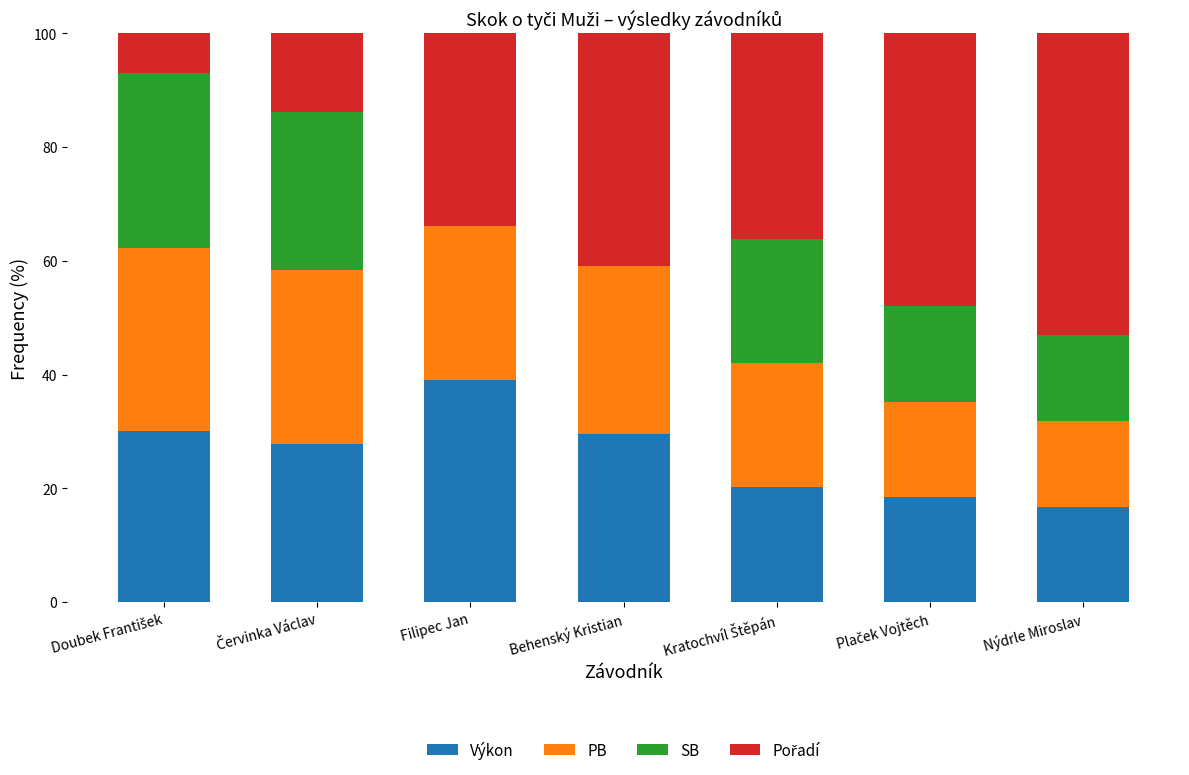

Is it true that Výkon equals 19.1 at Behenský Kristian?

False